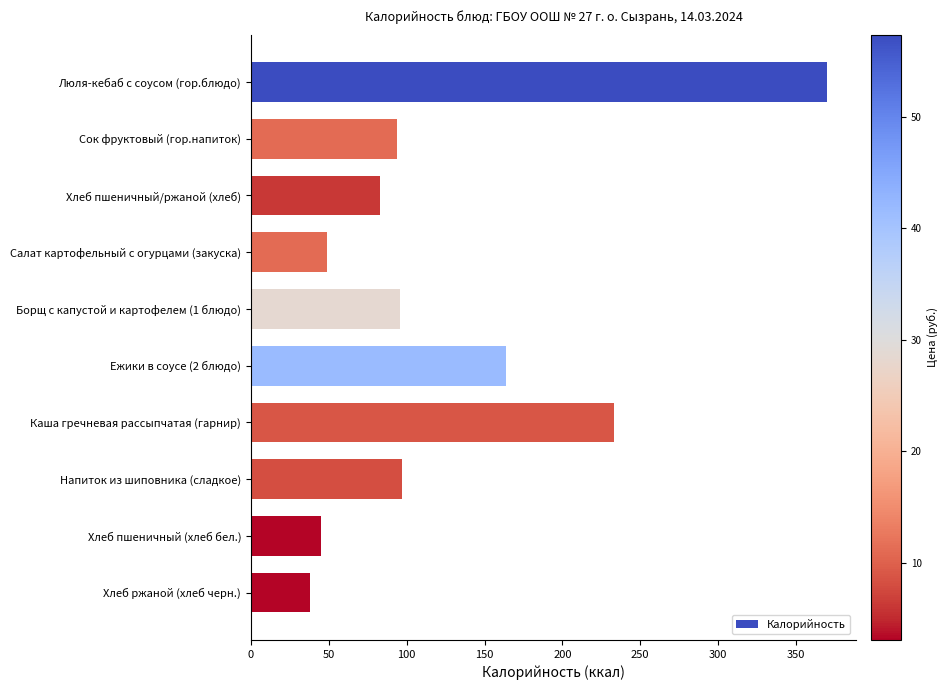

The value at Сок фруктовый (гор.напиток) is 33. True or false?

False